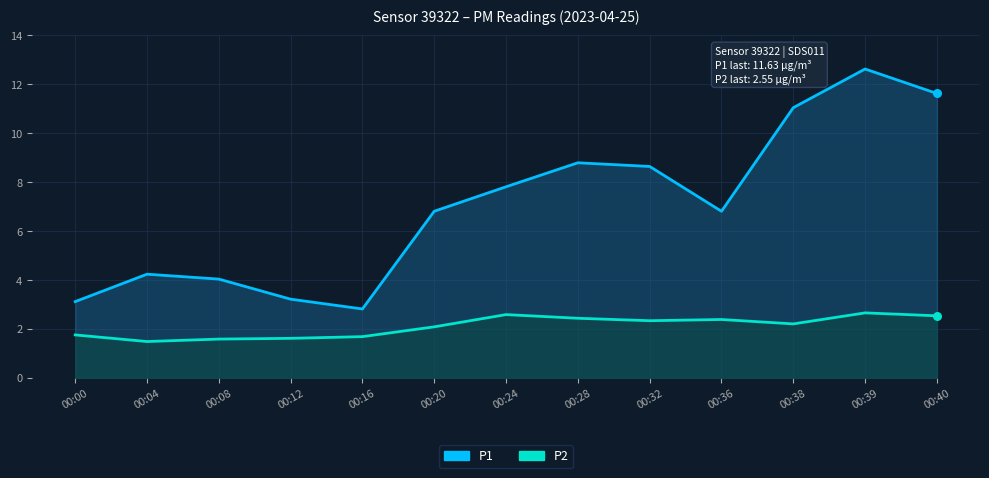

What are all the series names shown in the legend?

P1, P2